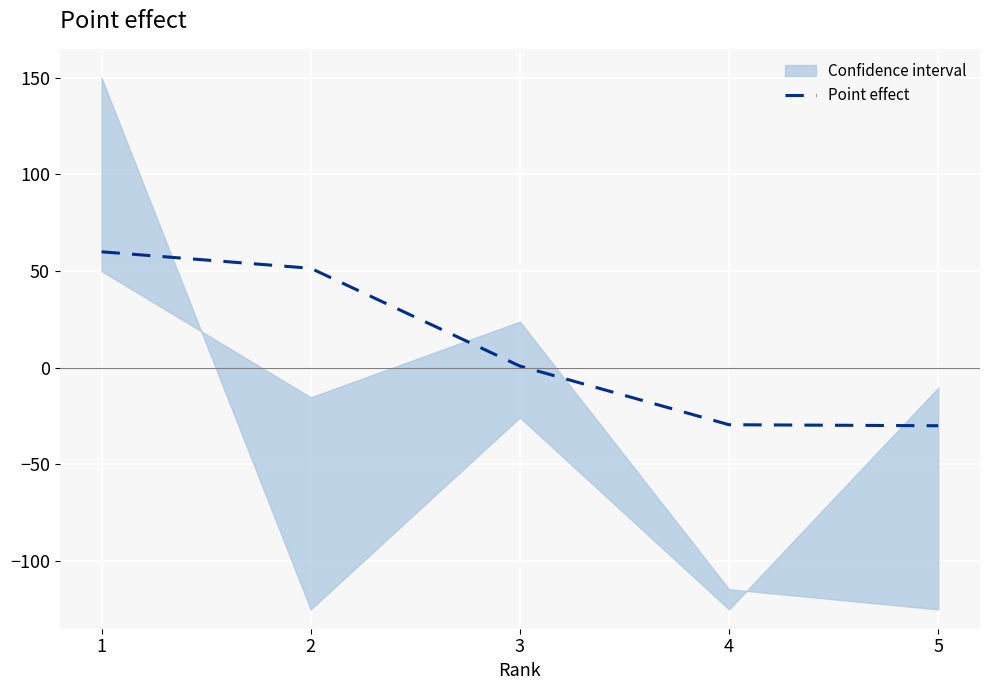

Which label corresponds to the smallest value in the chart?

5